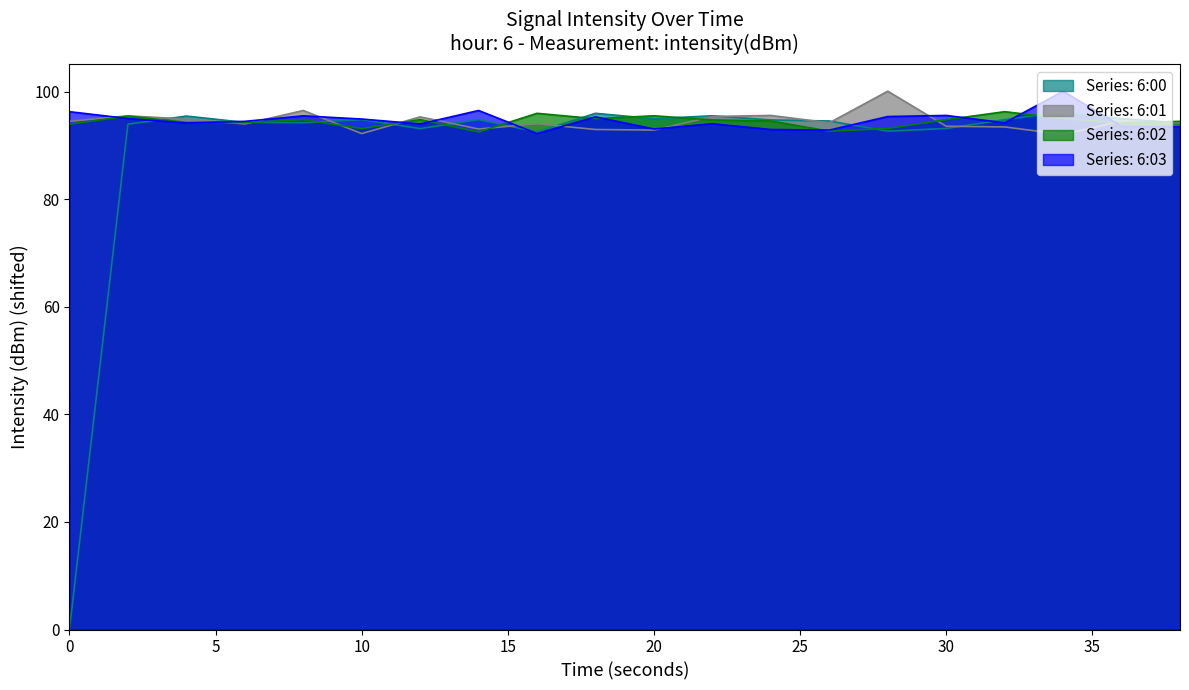

How many data points in 6:03 are above 94?

14